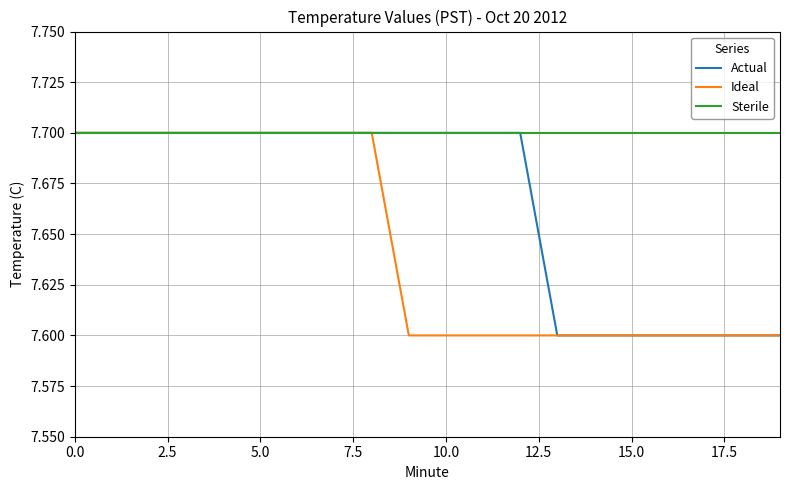

List the series in order of their overall mean, highest first.

Sterile, Actual, Ideal